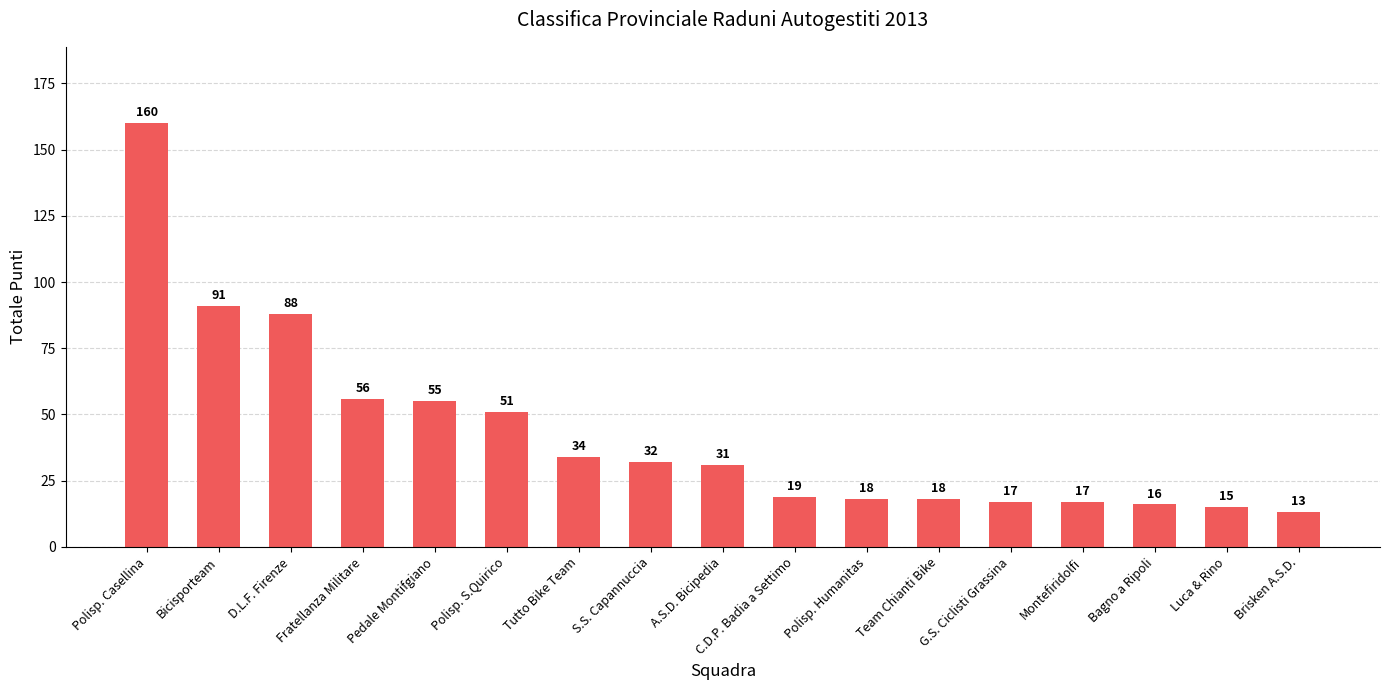

What position from the left is Polisp. S.Quirico?

6